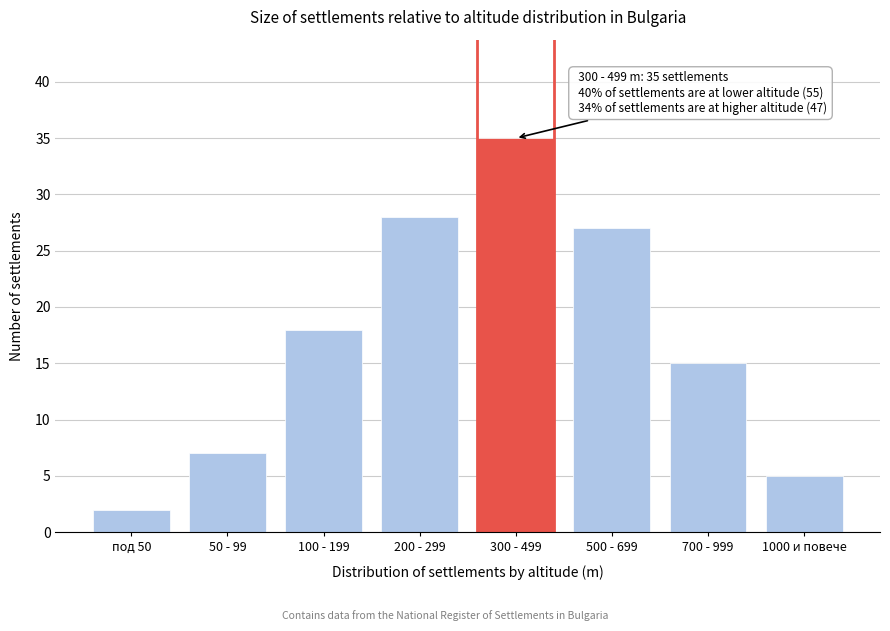

Reading left to right, list all the values displayed in this chart.

под 50=2	50 - 99=7	100 - 199=18	200 - 299=28	300 - 499=35	500 - 699=27	700 - 999=15	1000 и повече=5